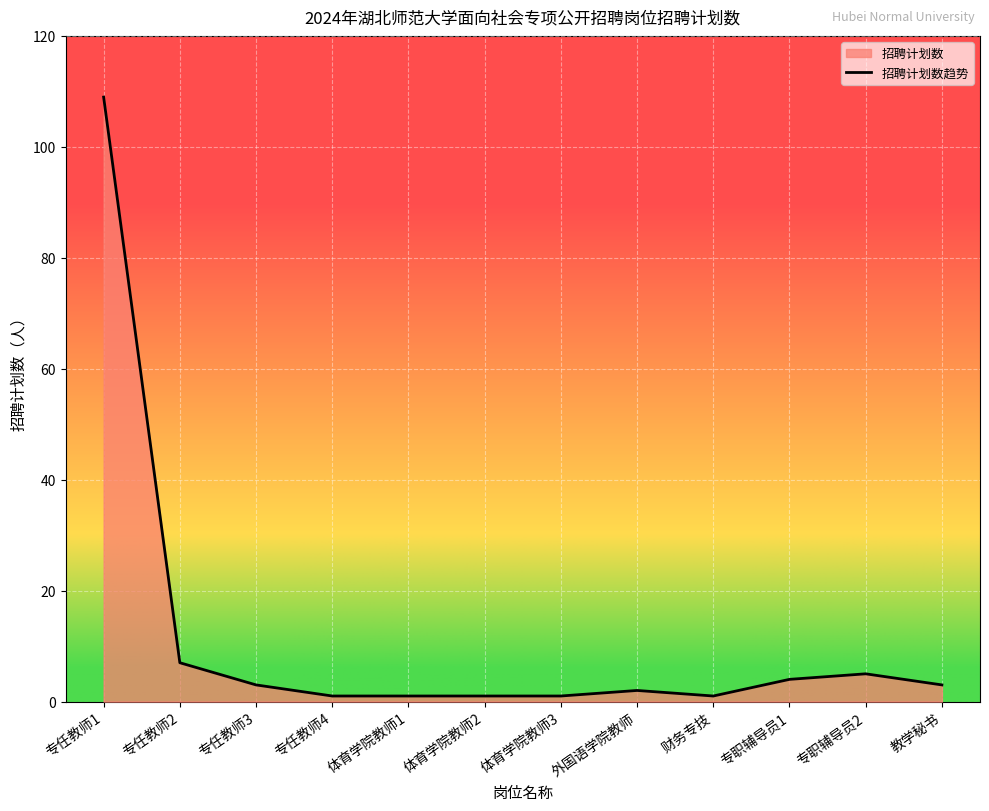

Rank the categories by value from highest to lowest.

专任教师1, 专任教师2, 专职辅导员2, 专职辅导员1, 专任教师3, 教学秘书, 外国语学院教师, 专任教师4, 体育学院教师1, 体育学院教师2, 体育学院教师3, 财务专技